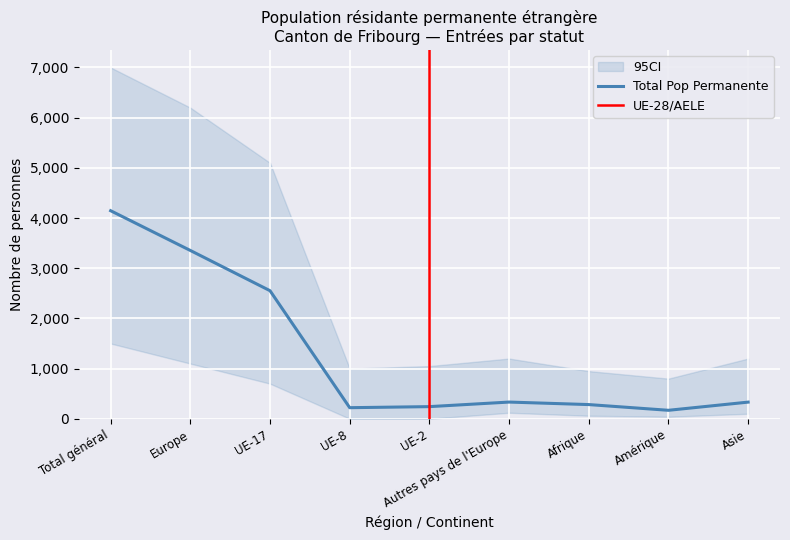

Which series has the largest range (max minus min)?

Total pop permanente